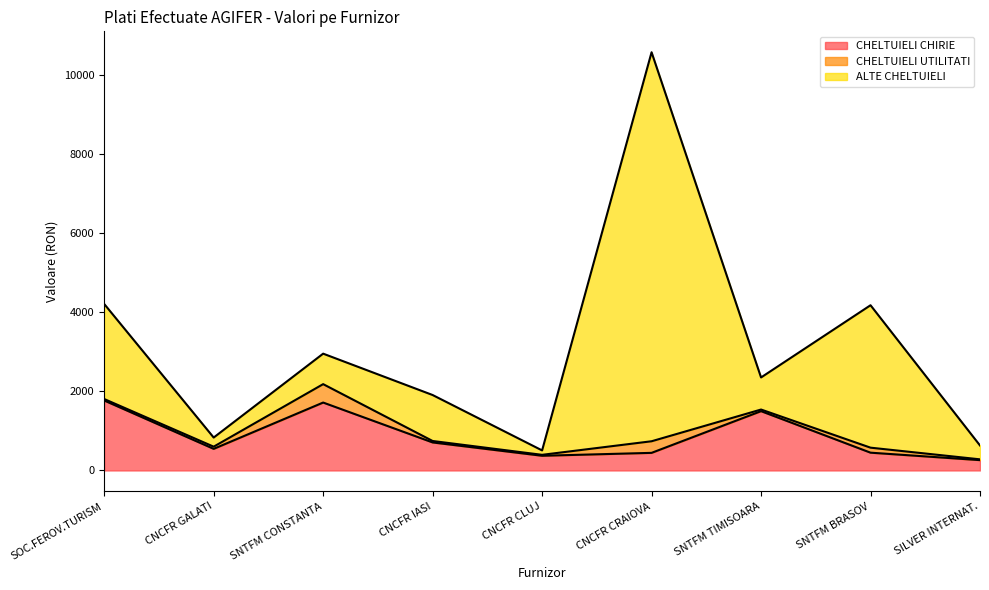

At which label does CHELTUIELI CHIRIE first exceed 545?

SOC.FEROV.TURISM